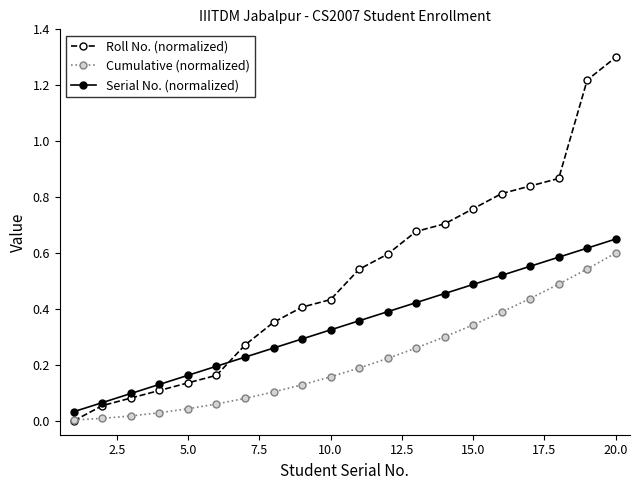

What is the maximum value for Roll No. (normalized)?

1.3